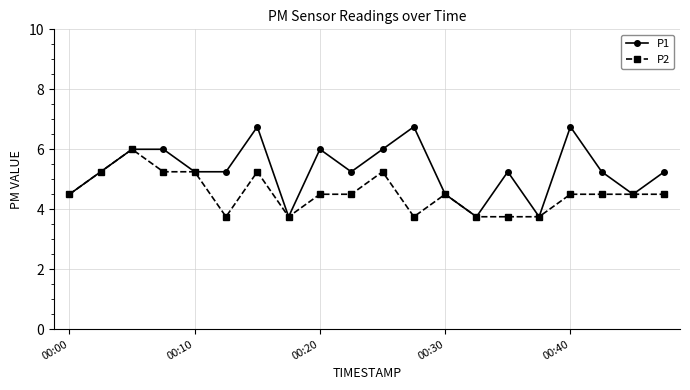

List the series in order of their overall mean, lowest first.

P2, P1